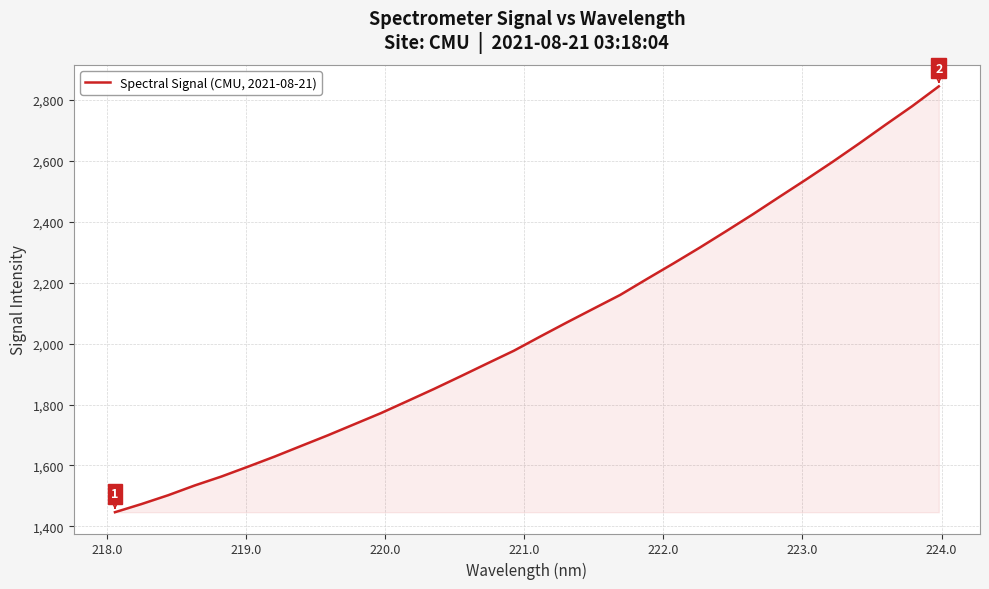

What is the difference between the maximum and minimum values?

1397.1